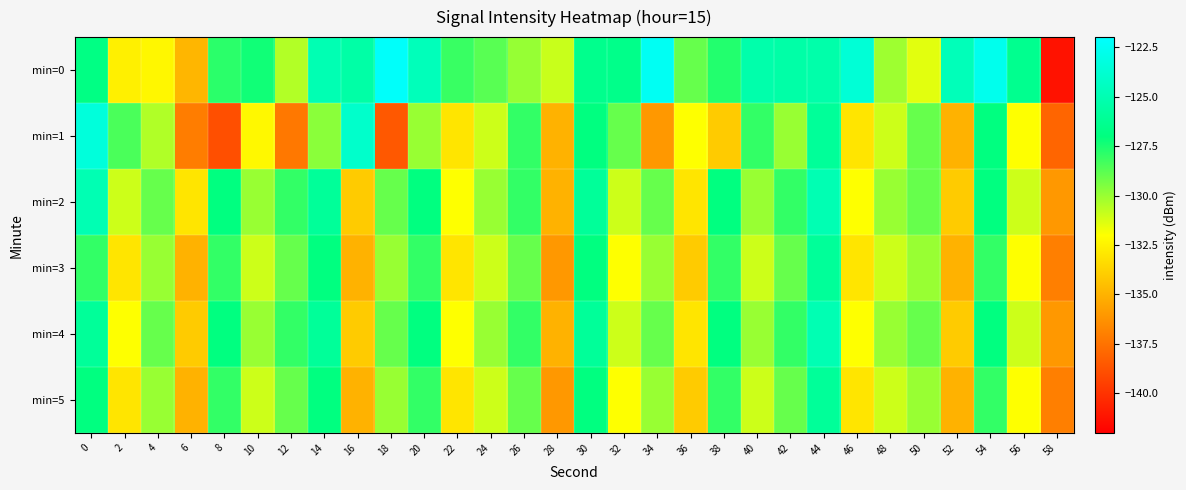

List the series in order of their peak value, lowest first.

min=3, min=5, min=2, min=4, min=1, min=0